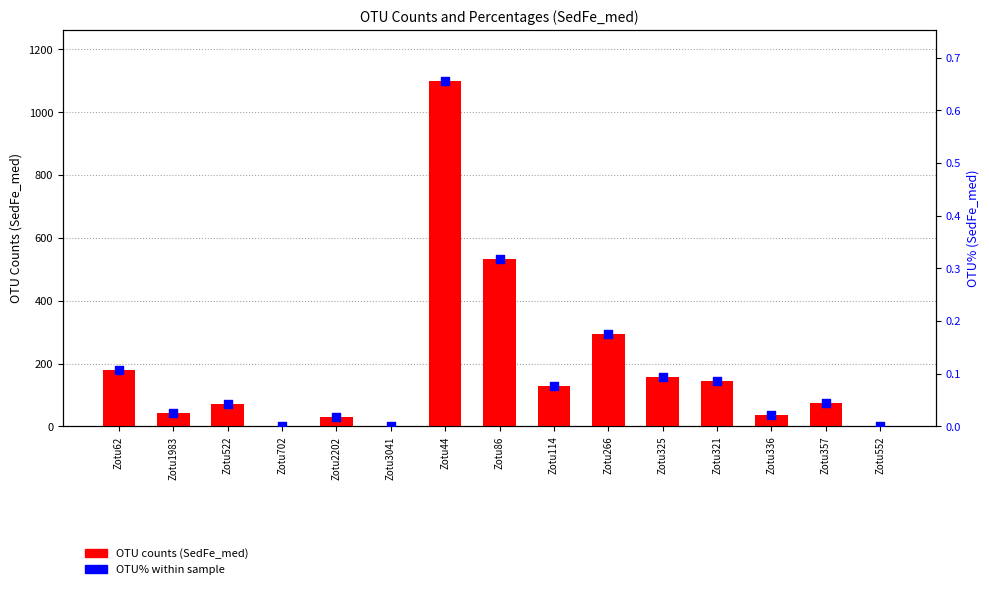

Which series reaches the maximum Y coordinate?

OTU counts (SedFe_med)